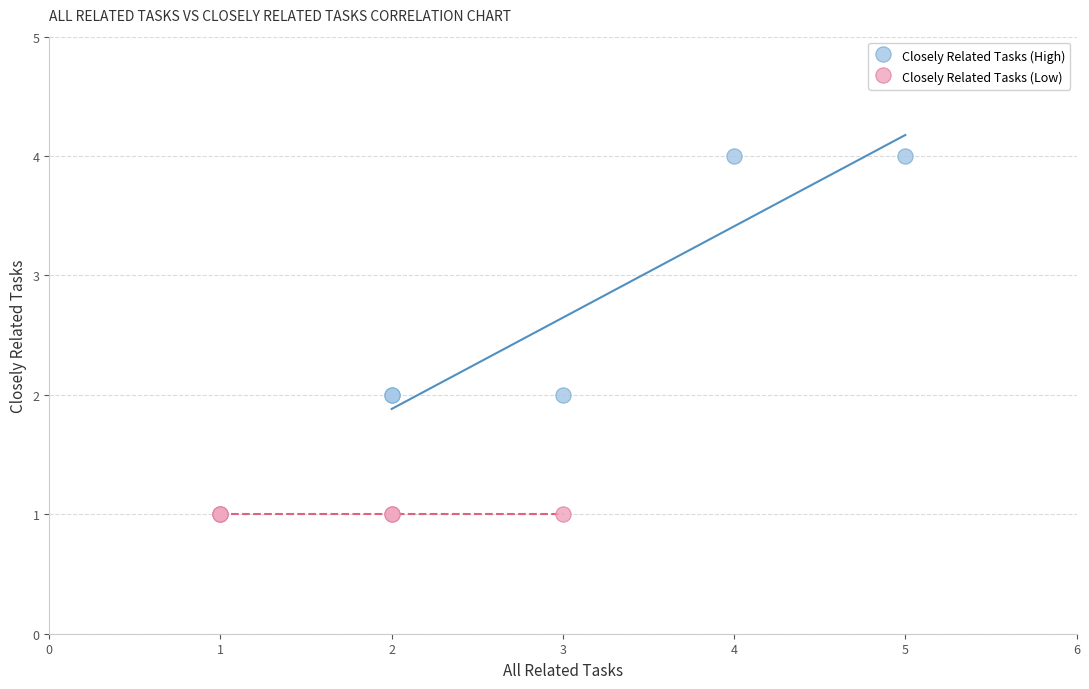

Which series reaches the minimum Y coordinate?

Closely Related Tasks (Low)